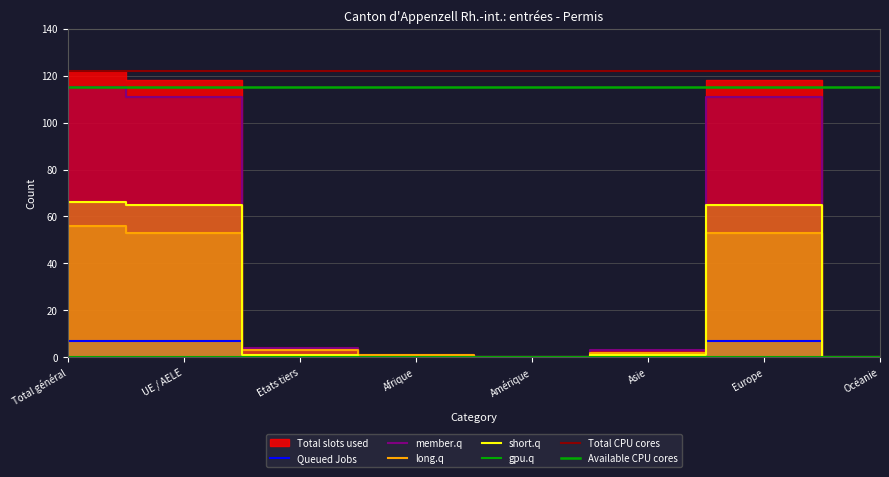

Where is the first local maximum for long.q?

Europe